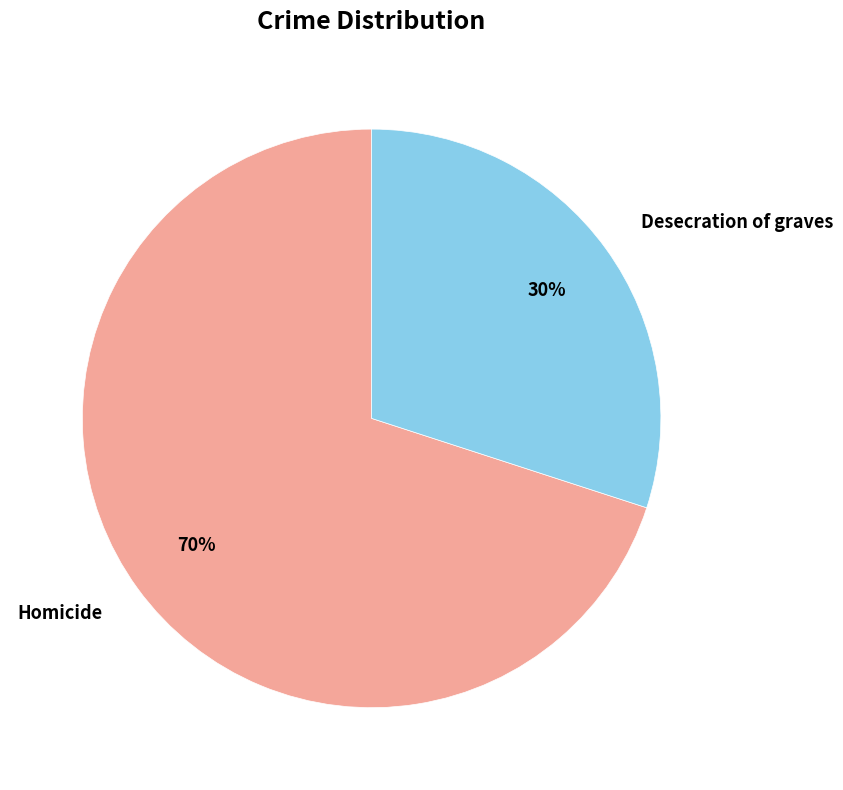

What is the smallest slice in the pie chart?

Desecration of graves